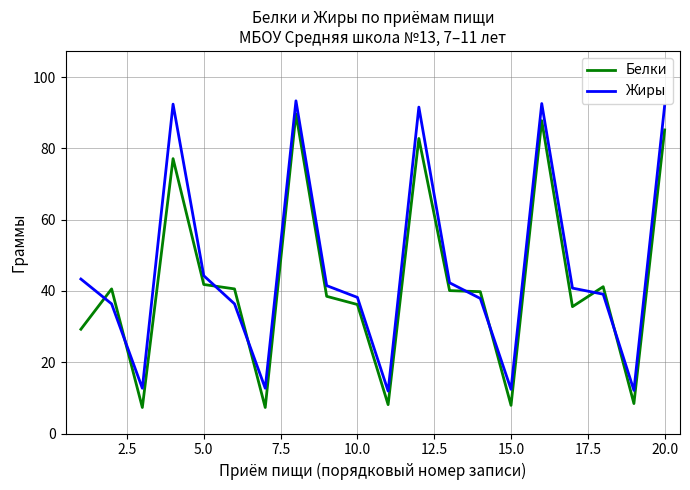

Which series has the largest total across all categories?

Жиры